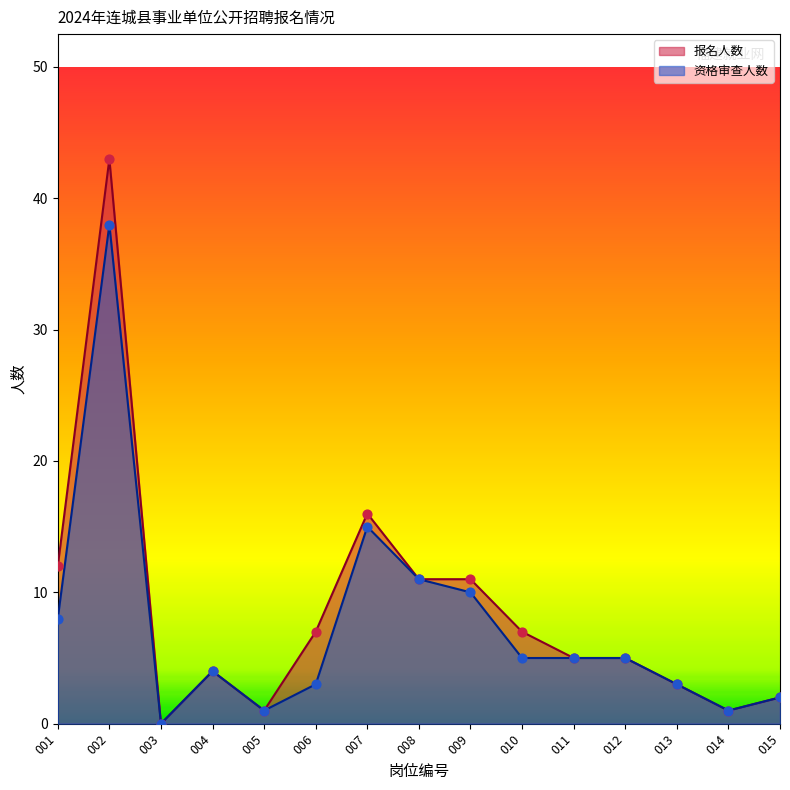

Which series has the largest total across all categories?

报名人数